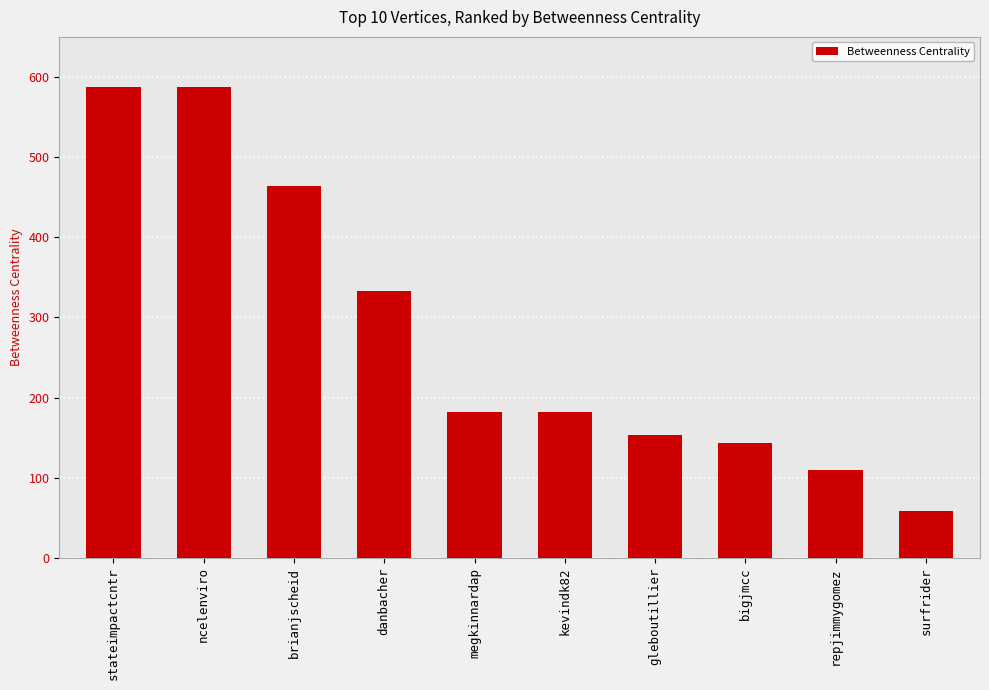

Between bigjmcc and brianjscheid, which is larger?

brianjscheid